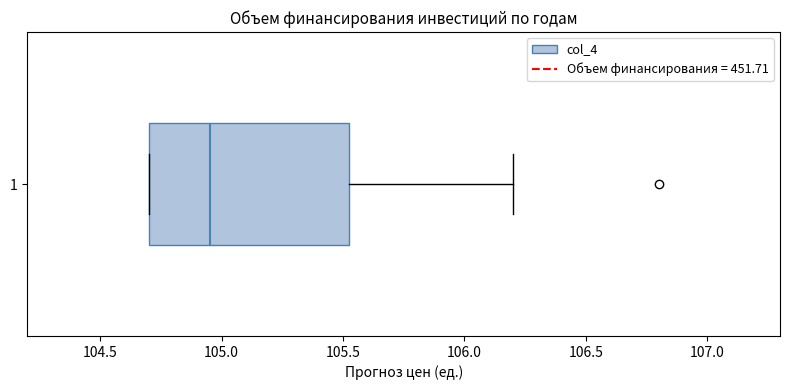

Transcribe this box plot: give where the median line is, the range the box spans, and where the two whiskers end, as read against the x-axis. The values are not printed on the chart, so give them approximately, as read against the axis.

median 104.95, box 104.70 to 105.55, whiskers 104.70 to 106.20